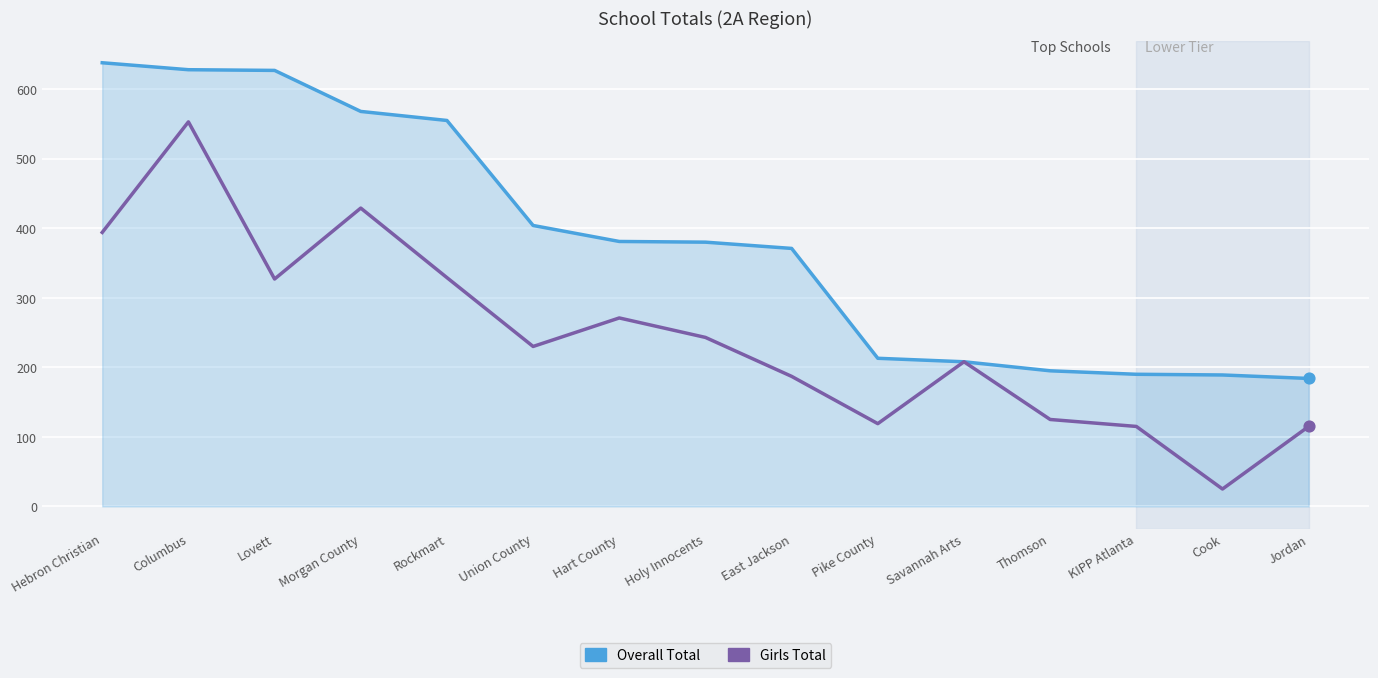

Which series has the largest range (max minus min)?

Girls Total